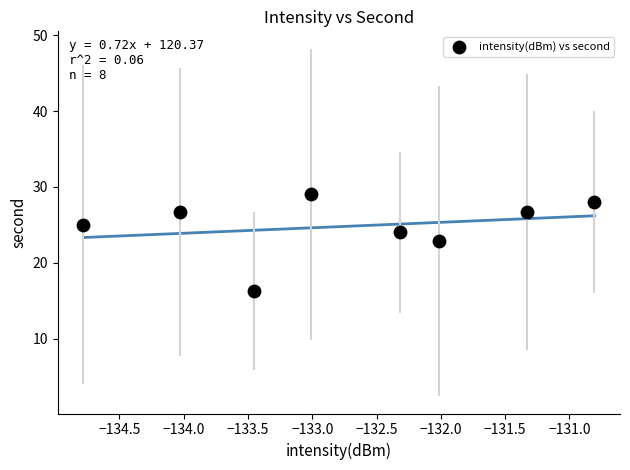

What Y value in the scatter plot is closest to 22?

22.9